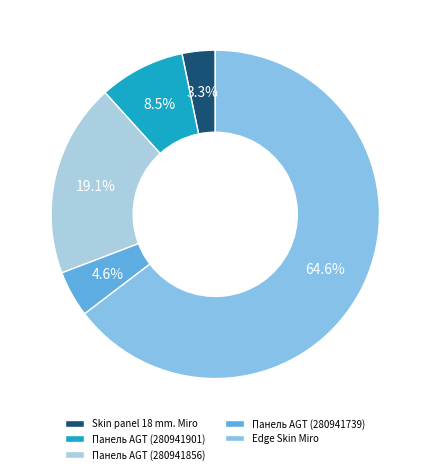

What percentage is the Skin panel 18 mm. Miro slice, to the nearest percent?

3%